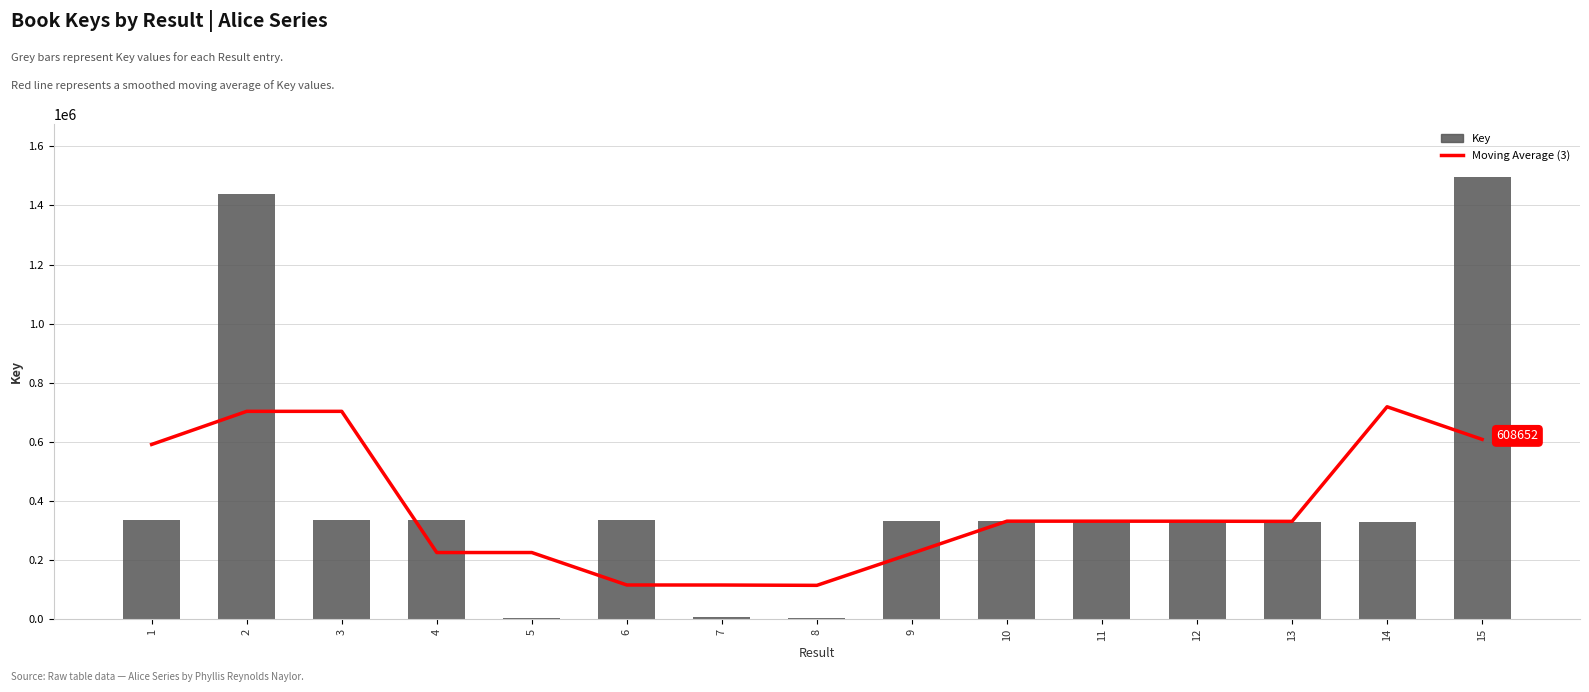

Rank the categories by Moving Average (3) value from lowest to highest.

8, 7, 6, 9, 5, 4, 13, 12, 11, 10, 1, 15, 2, 3, 14